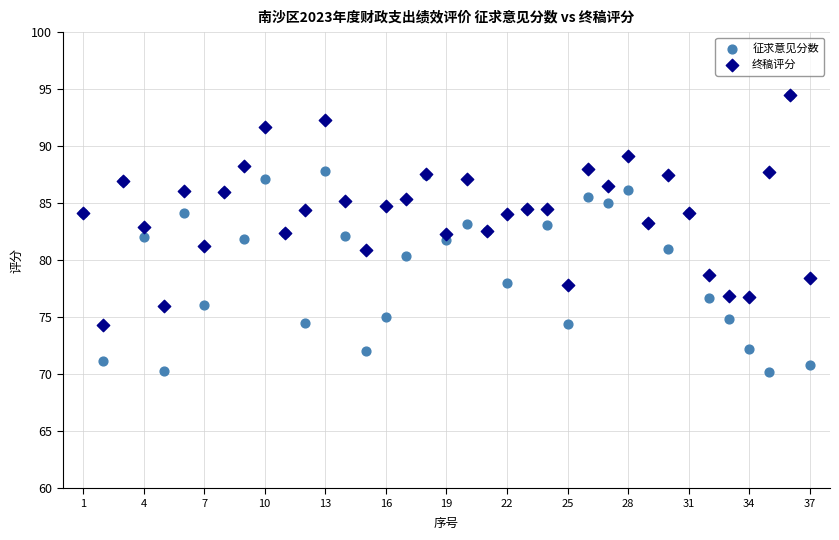

Which series has the widest spread of Y values?

征求意见分数